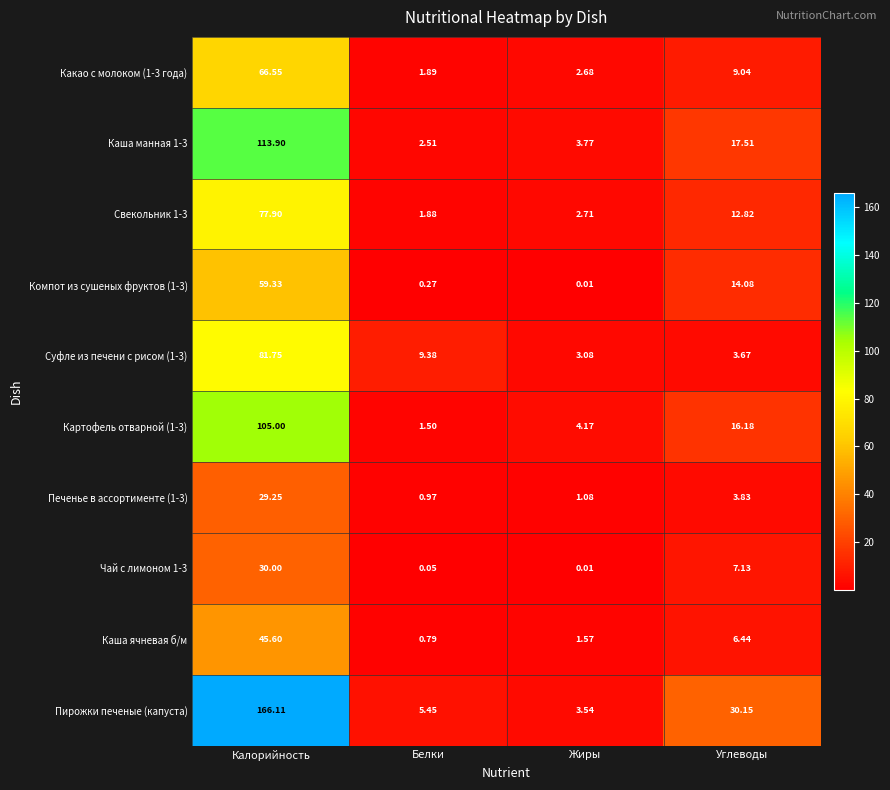

At how many categories does at least one series exceed 118?

1